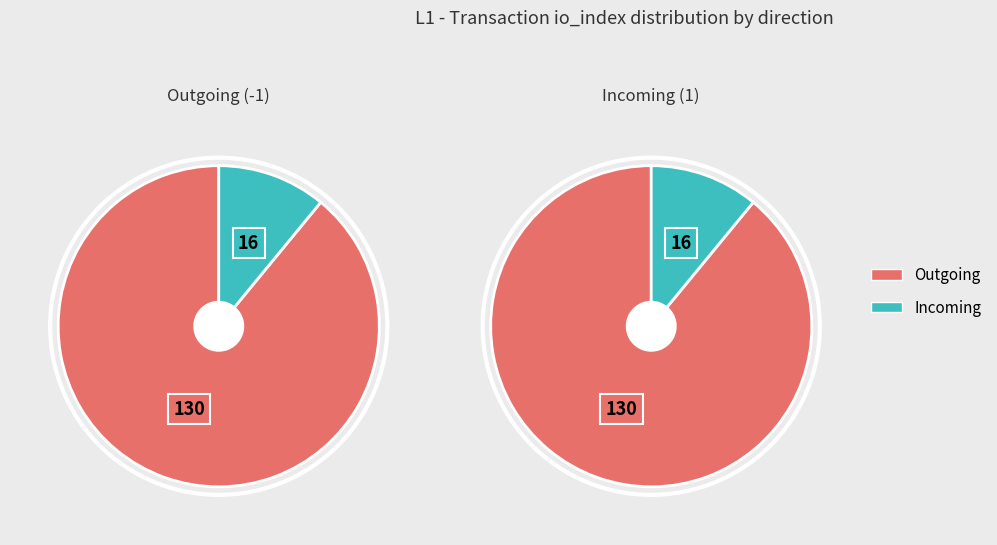

True or false: io_index accounts for 100% of the total.

True